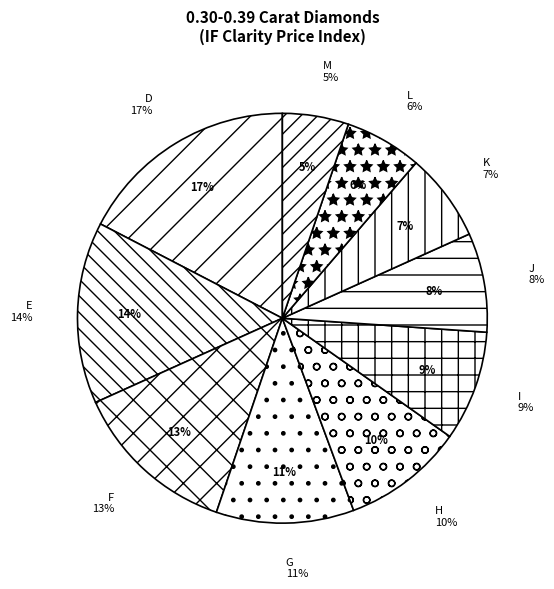

Which slice is the largest?

D